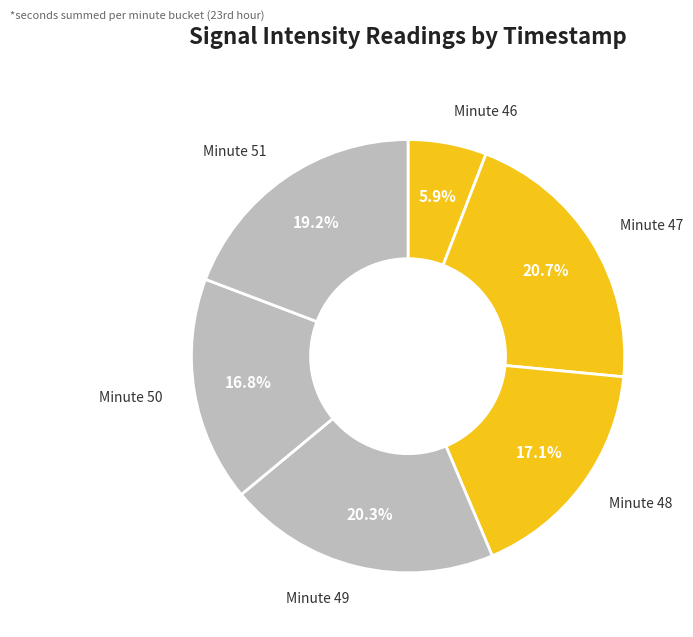

How many slices are in this pie chart?

6